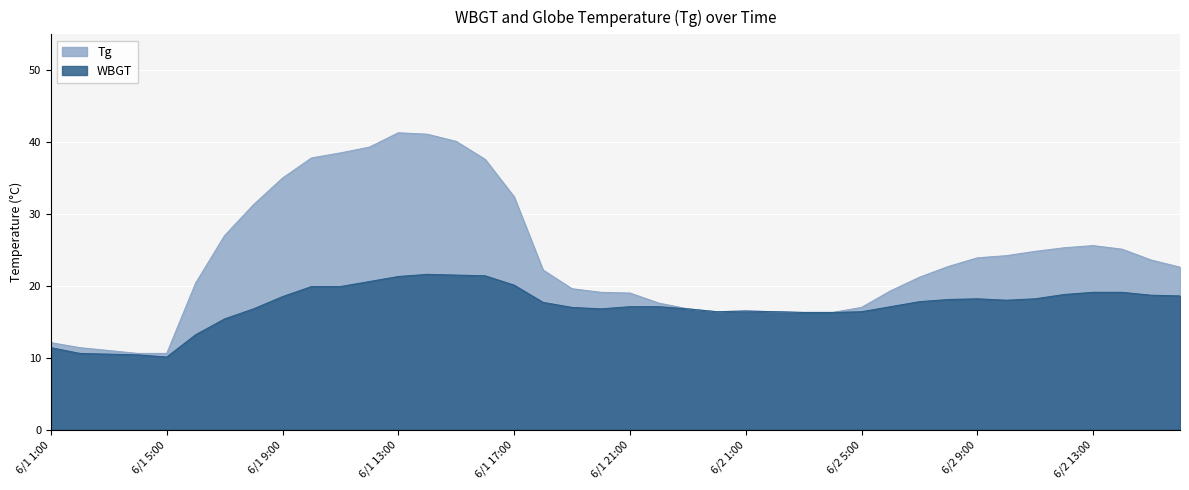

Is it true that Tg equals 35.0 at 6/1 9:00?

True